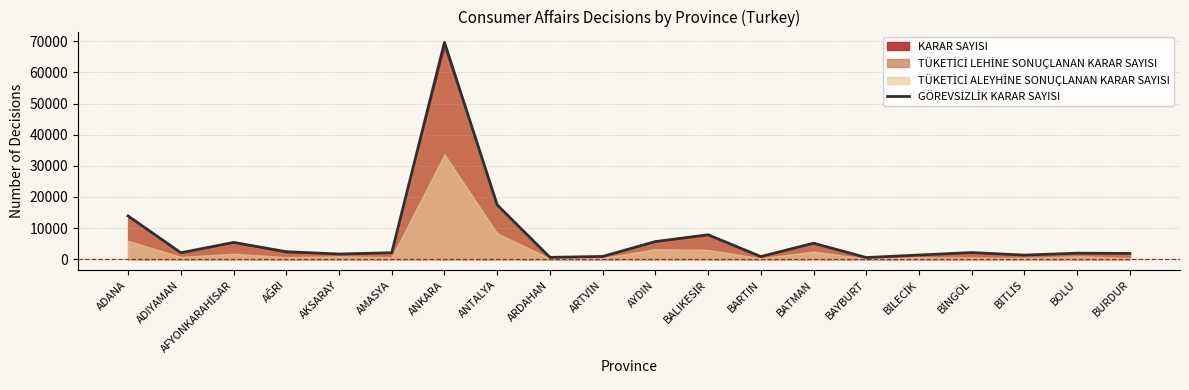

Between BİTLİS and BAYBURT, which is larger?

BİTLİS